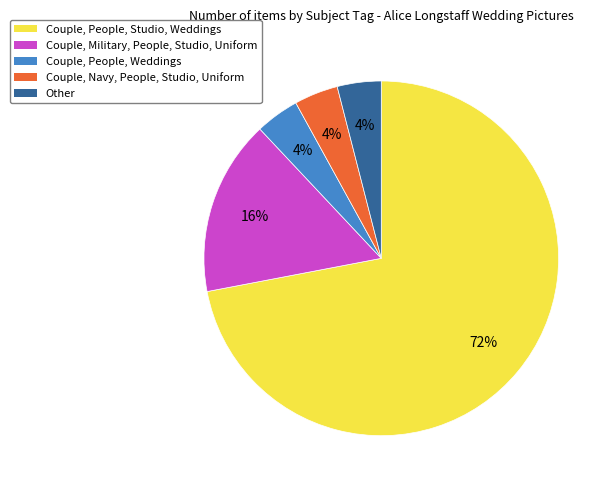

To the nearest percent, what portion does Other represent?

4%